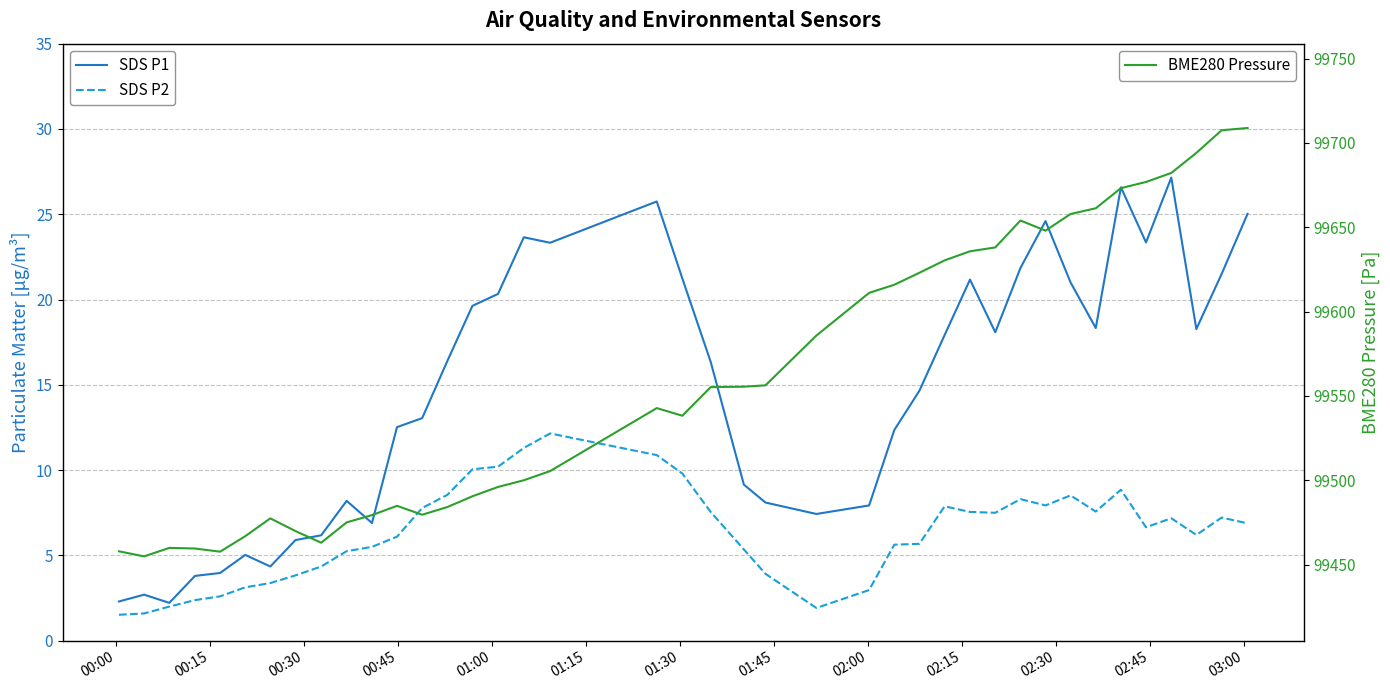

Is this an area chart (filled region under the line)?

No